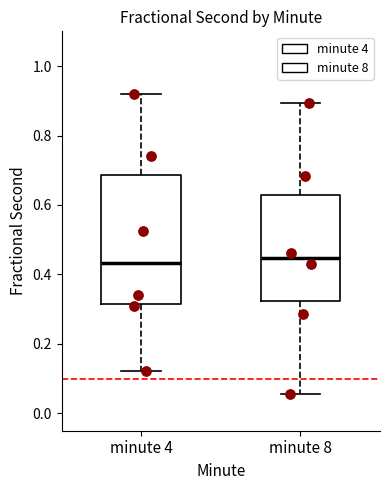

Which box is the tallest, from its lower edge to its upper edge?

minute 4